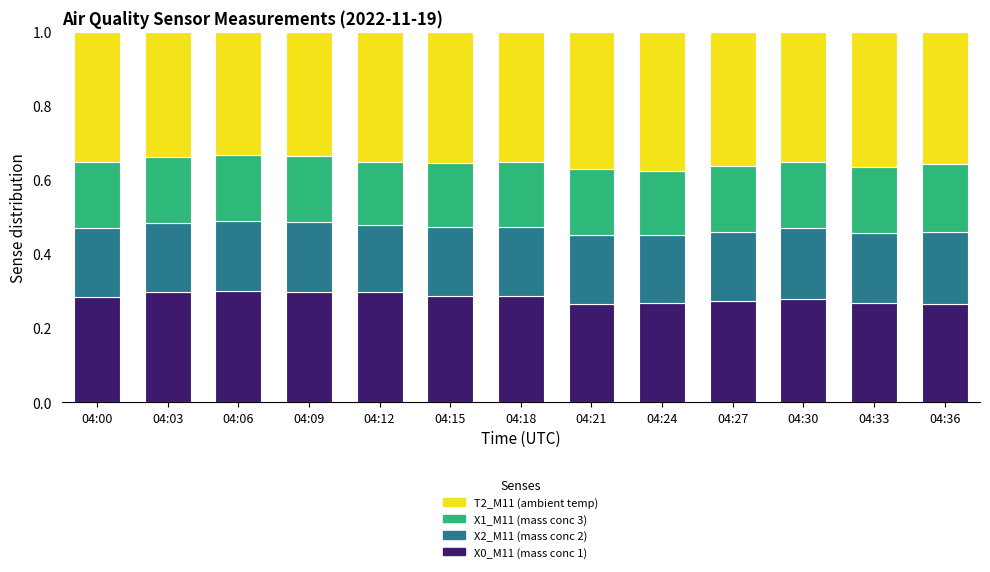

The value of X0_M11 (mass conc 1) at 04:03 is 0.5. True or false?

False